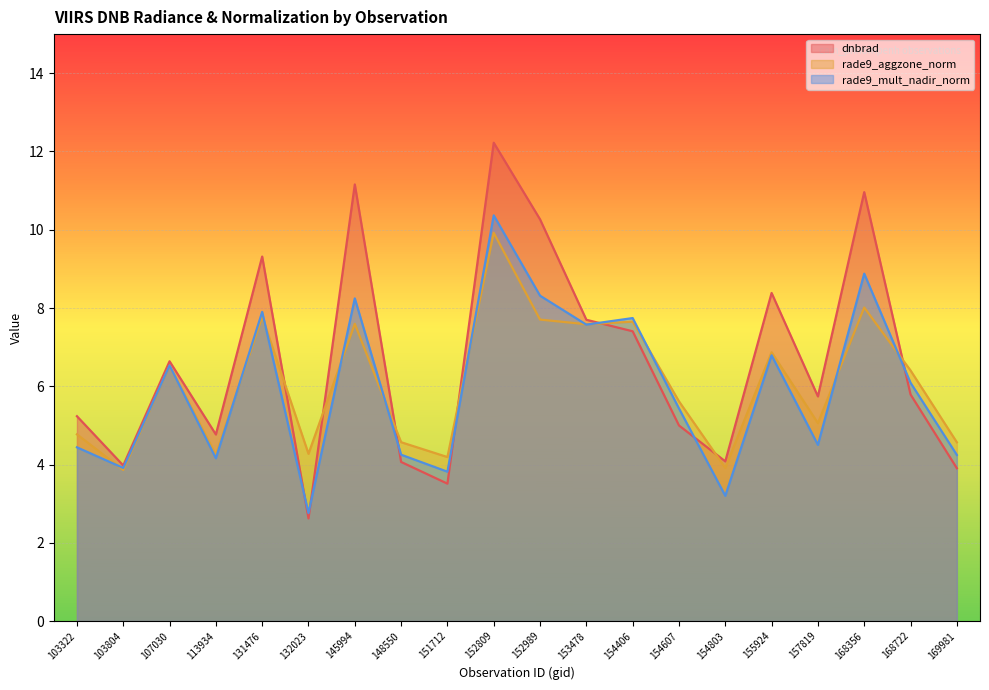

Rank the categories by dnbrad value from lowest to highest.

132023, 151712, 169981, 103804, 148550, 154803, 113934, 154607, 103322, 157819, 168722, 107030, 154406, 153478, 155924, 131476, 152989, 168356, 145994, 152809